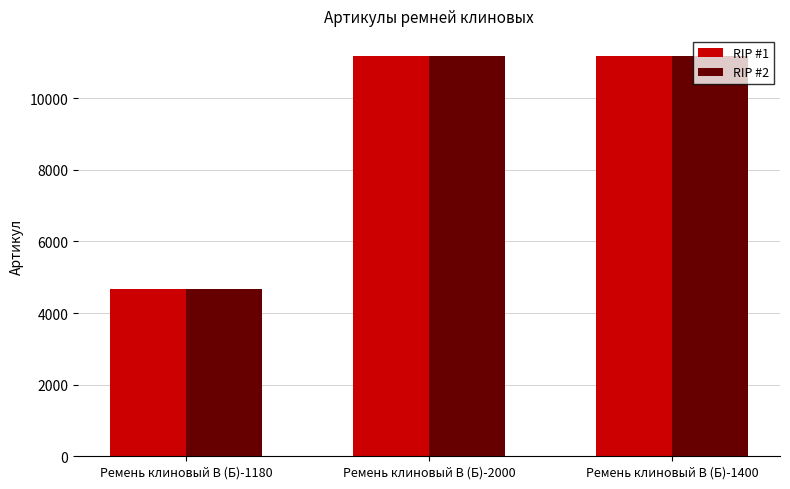

The value of RIP #2 at Ремень клиновый В (Б)-1400 is 7415. True or false?

False